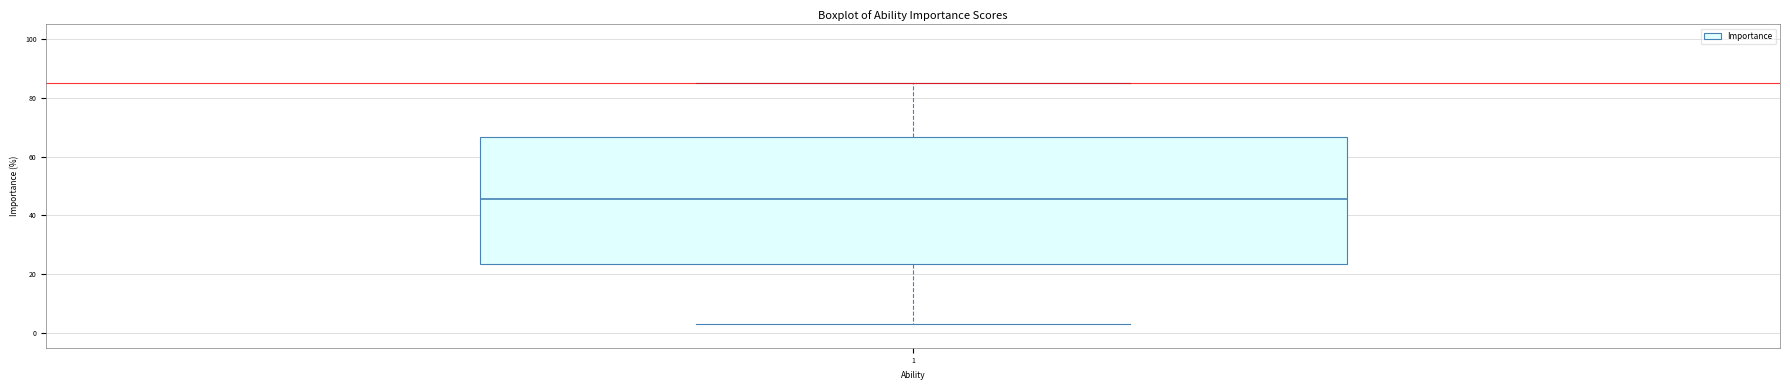

Read this box plot against the y-axis: the position of the median line, the range covered by the box, and the ends of both whiskers. The values are not printed on the chart, so give them approximately, as read against the axis.

median 46, box 24 to 66, whiskers 4 to 86